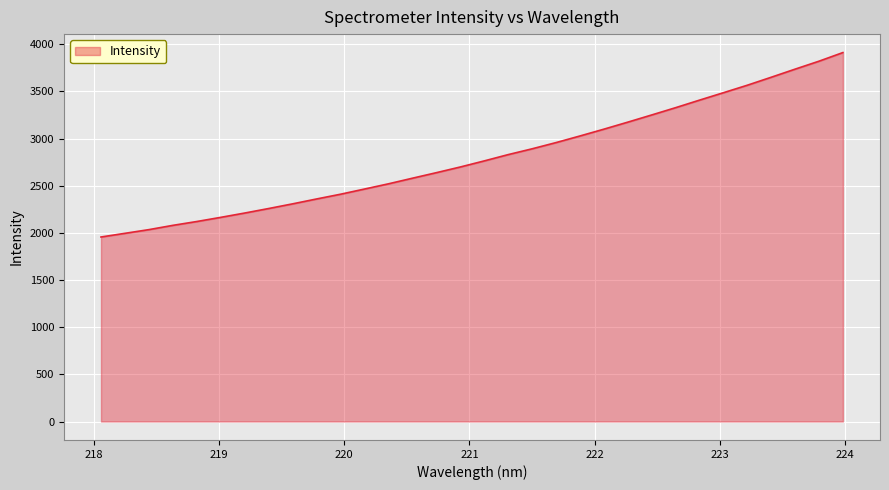

What is the maximum value shown in the chart?

3911.7